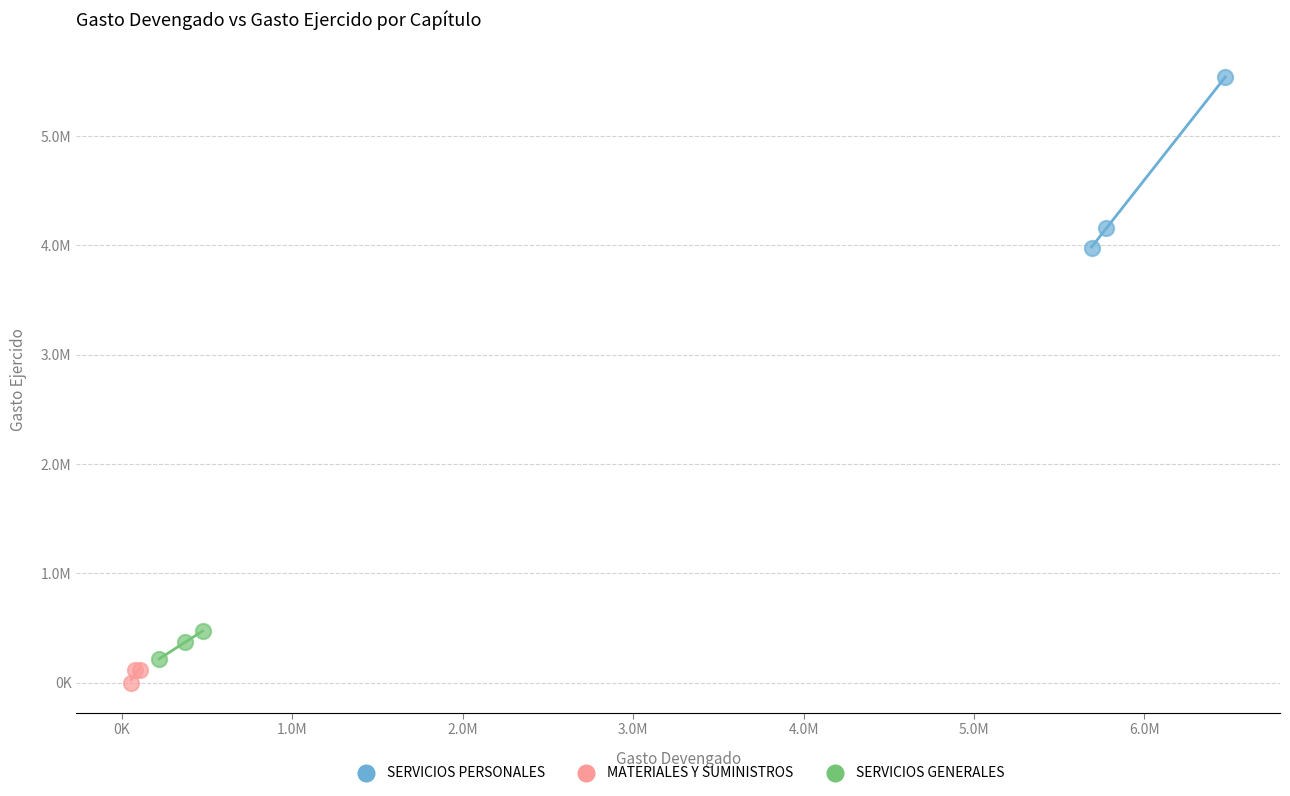

Which series contains the lowest Y value?

MATERIALES Y SUMINISTROS